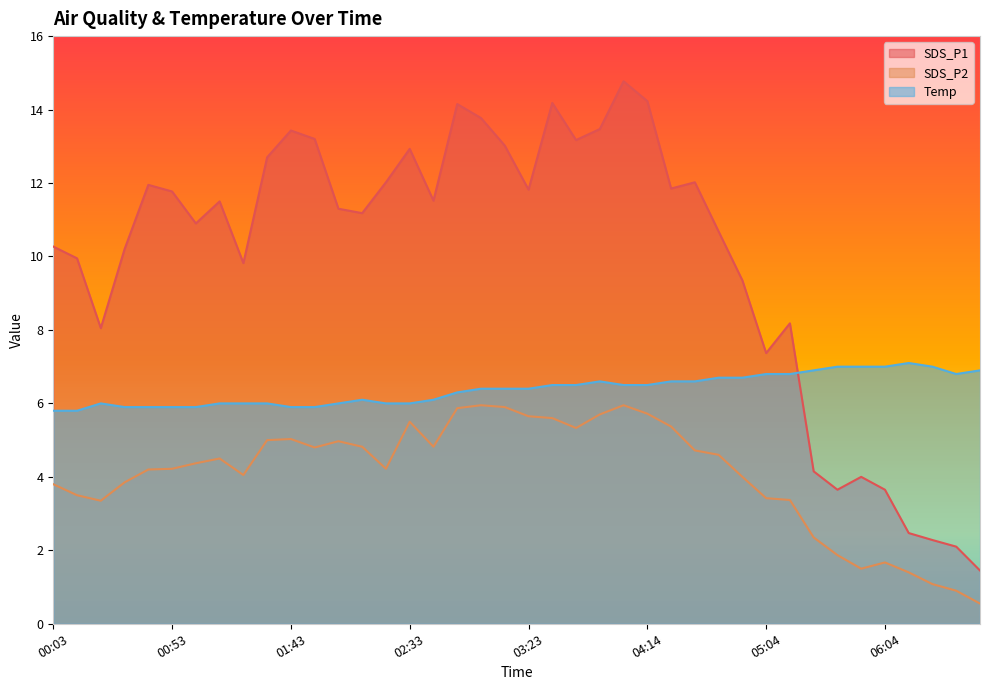

At how many categories does at least one series exceed 5?

40